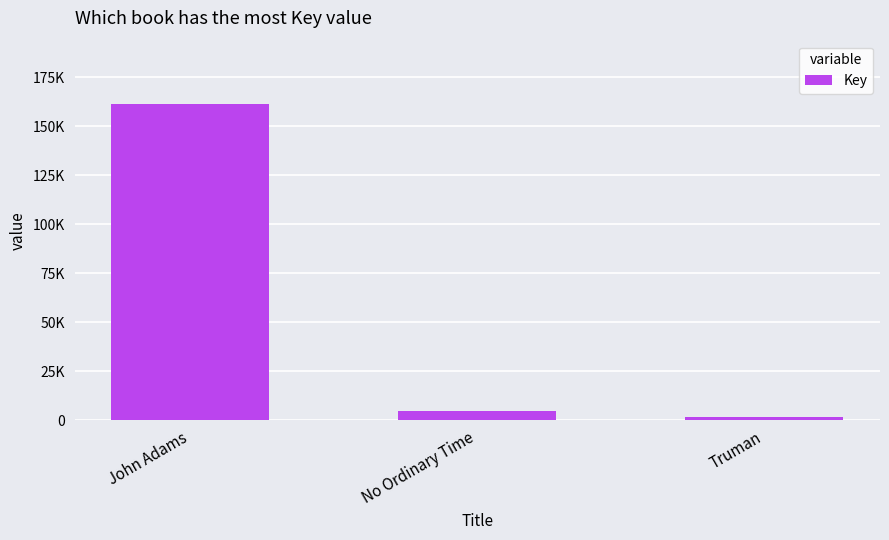

List the labels in order of value, smallest first.

Truman, No Ordinary Time, John Adams